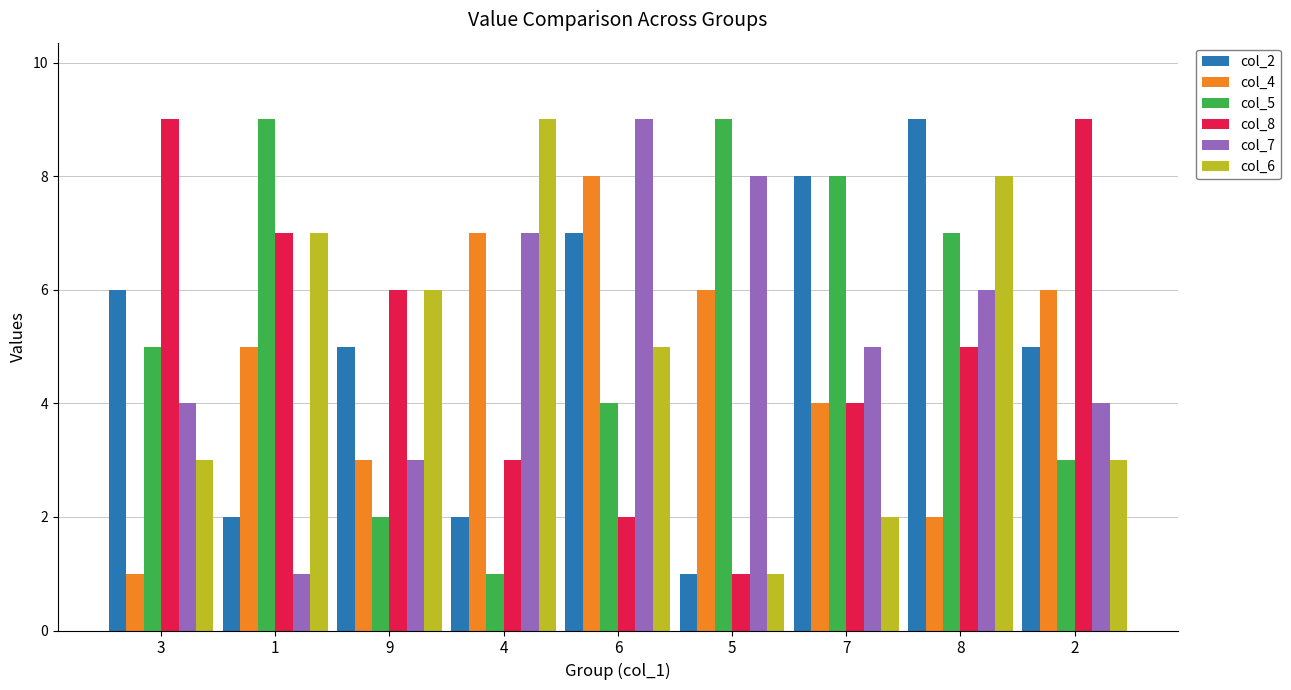

How many categories are shown in the chart?

9